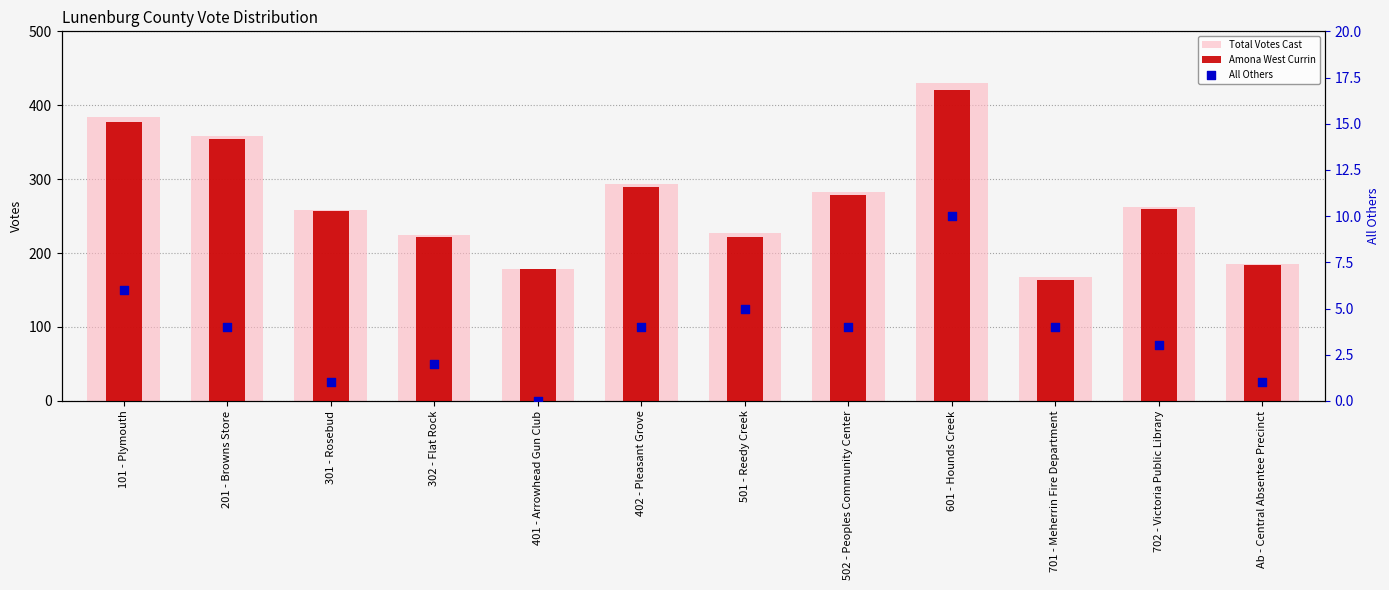

What are all the series names shown in the legend?

Total Votes Cast, Amona West Currin, All Others